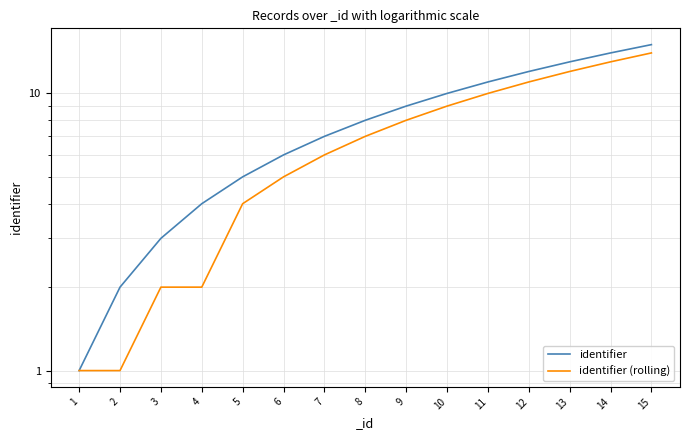

How many values in the identifier series exceed 8?

7